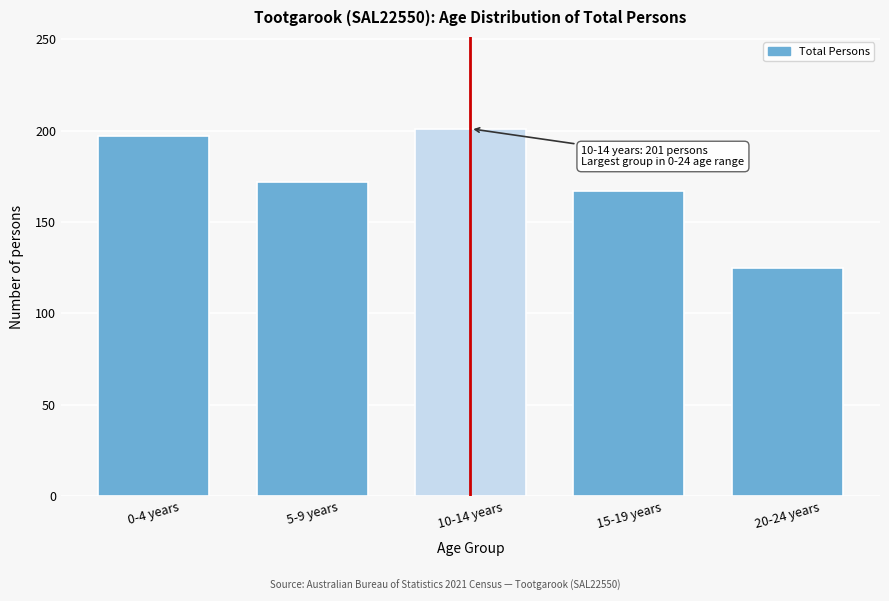

Reading right to left, transcribe all the data shown in this chart.

20-24 years=125	15-19 years=167	10-14 years=201	5-9 years=172	0-4 years=197